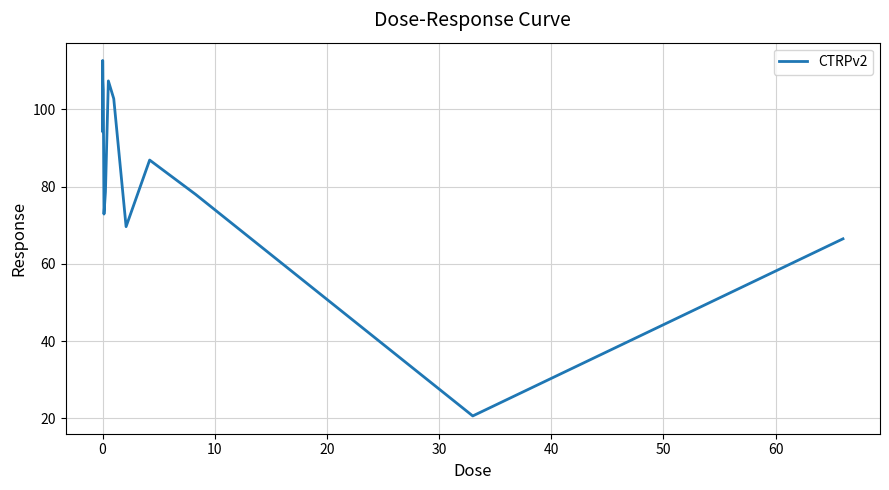

What is the difference between the maximum and minimum values?

92.1